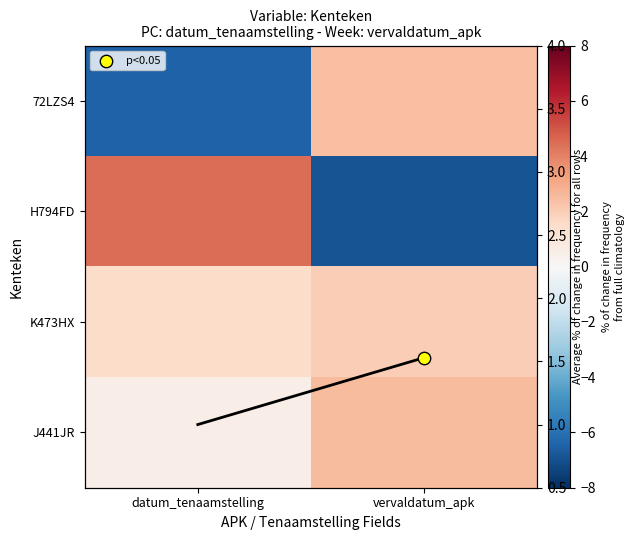

At which label does 72LZS4 reach its peak?

vervaldatum_apk